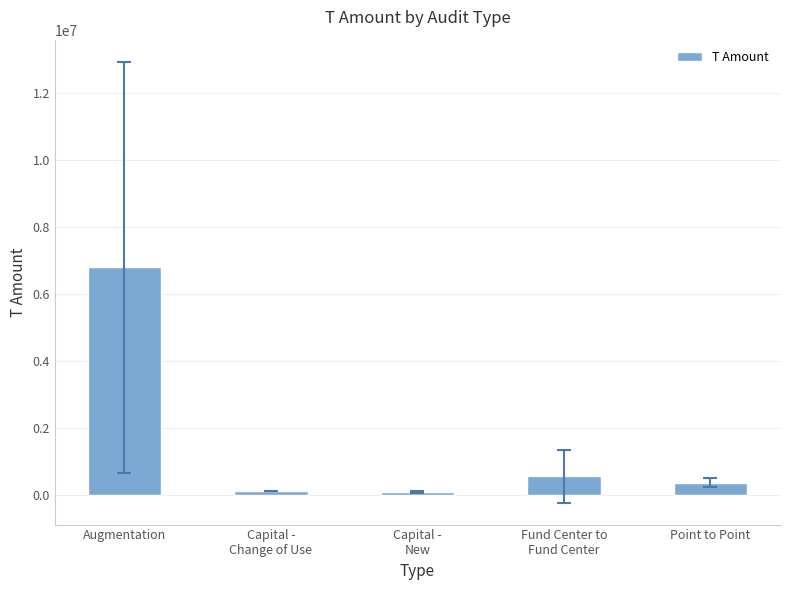

What is the minimum value shown in the chart?

75635.6